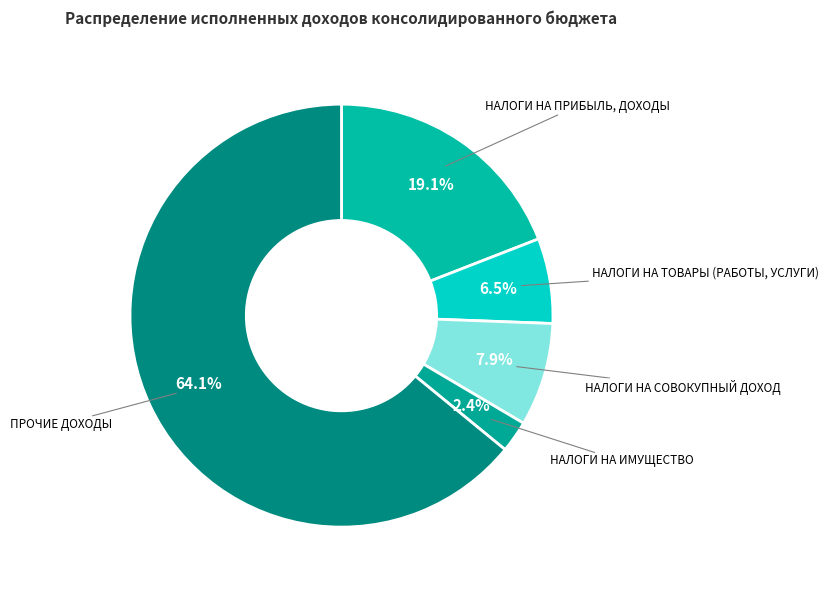

To the nearest percent, what is the difference between the largest and smallest slice percentages?

62%